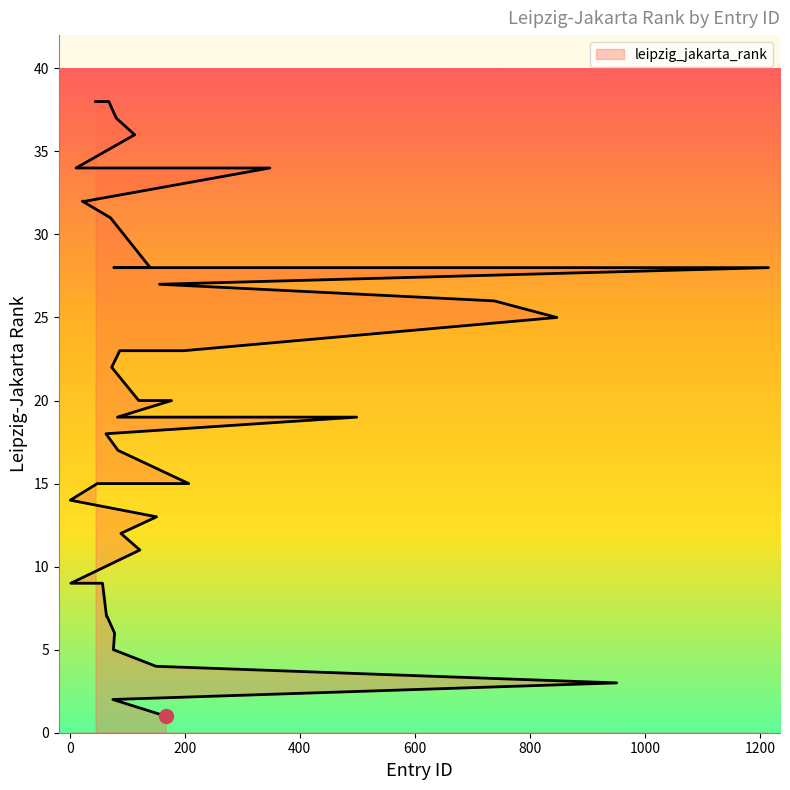

Count the number of data series in this chart.

1